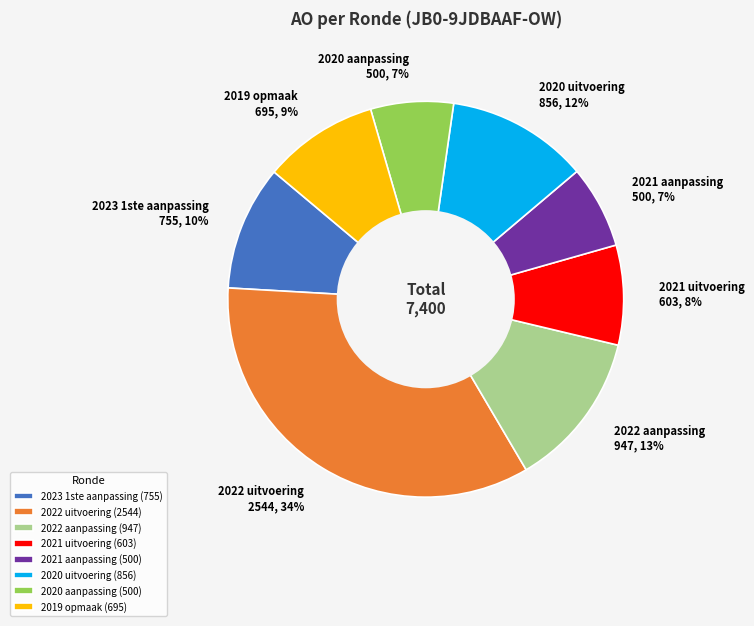

Is the sum of 2020 uitvoering (856) and 2019 opmaak (695) greater than half?

No